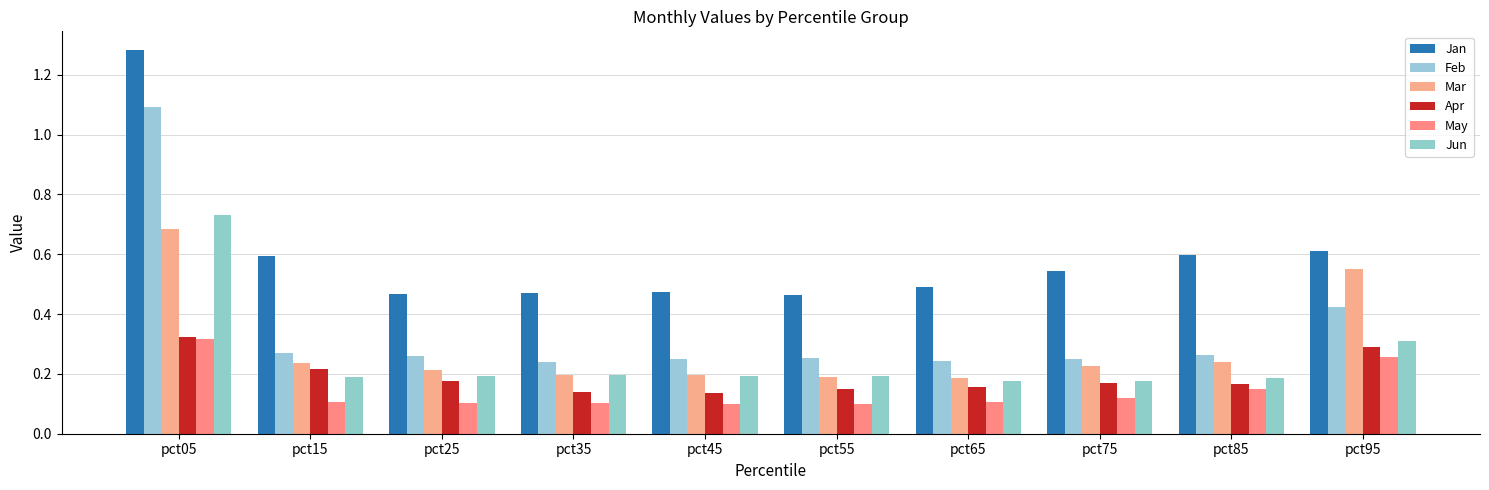

Which series has the largest range (max minus min)?

Feb